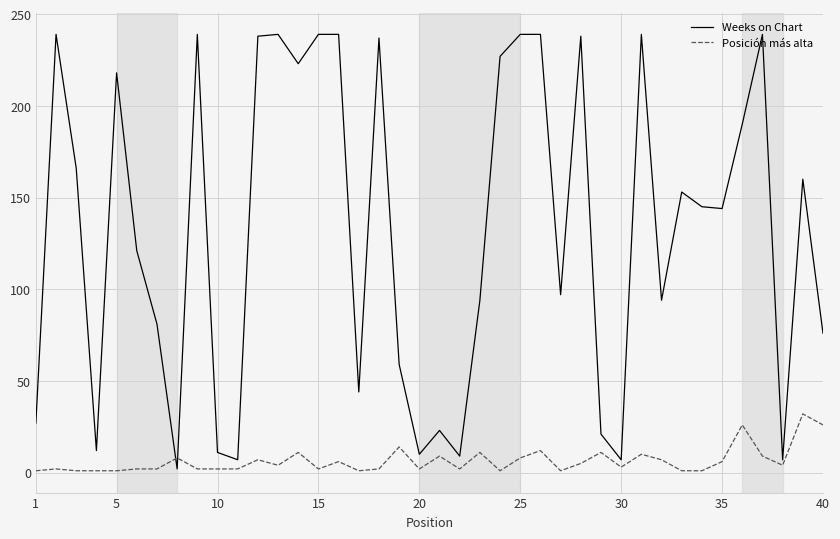

Rank the series by their maximum value, from lowest to highest.

Posición más alta, Weeks on Chart